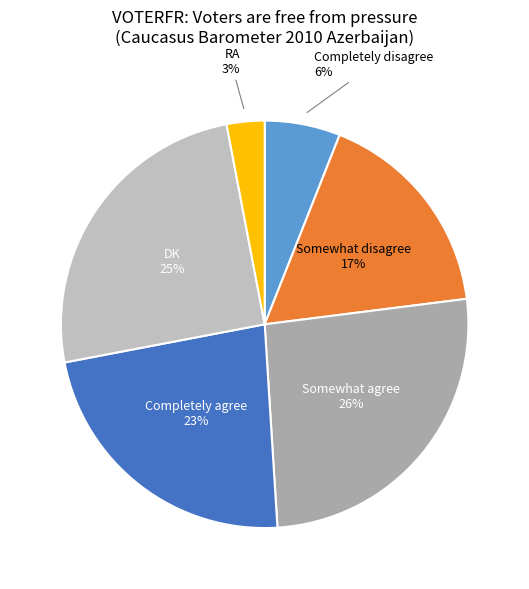

The Completely disagree slice represents 16% of the pie. True or false?

False